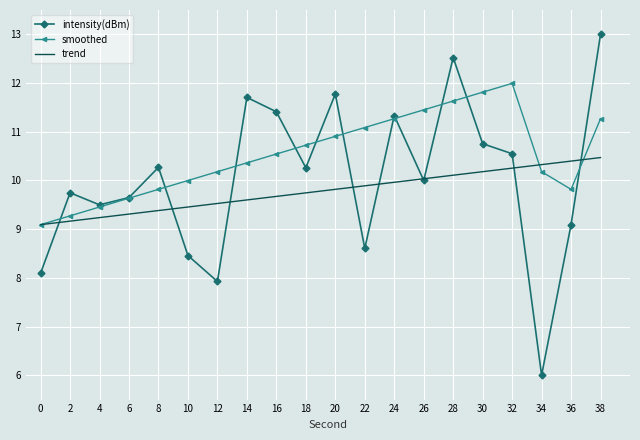

Where does the intensity(dBm) series first go above 10?

8